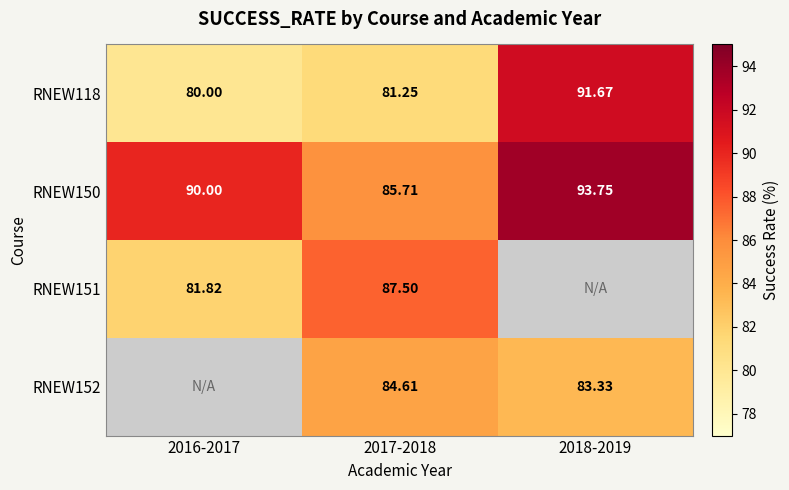

What is the minimum value shown in the chart?

80.0